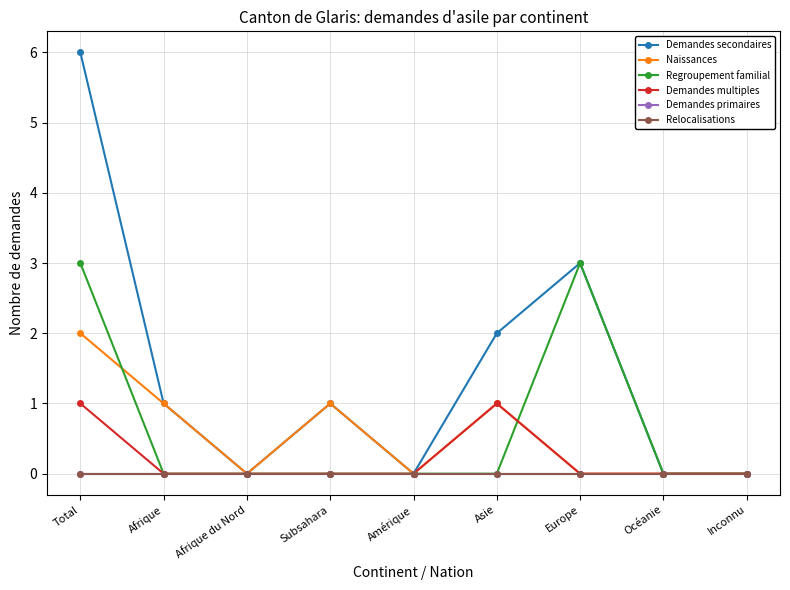

Does the chart have visible grid lines?

Yes